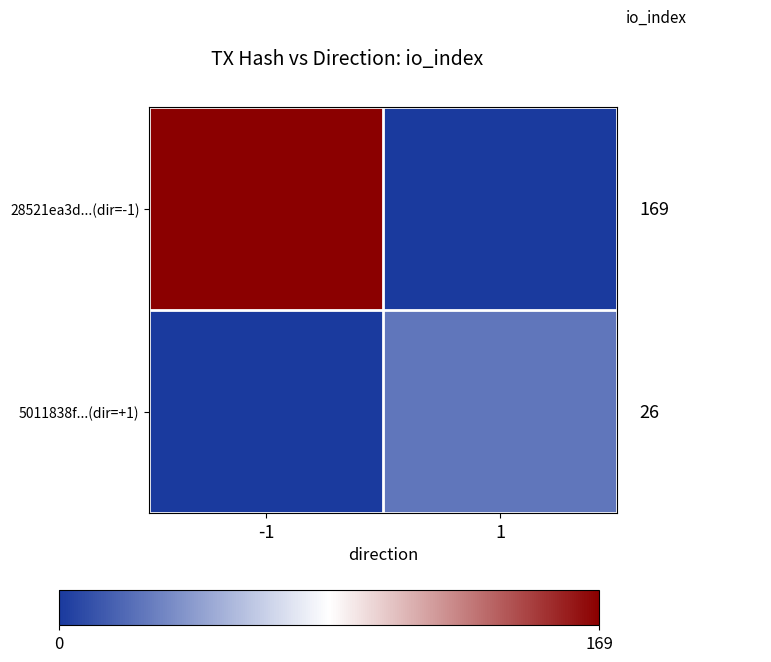

Reading left to right, extract all data points from this chart.

28521ea3d...(dir=-1): -1=169	1=0
5011838f...(dir=+1): -1=0	1=26